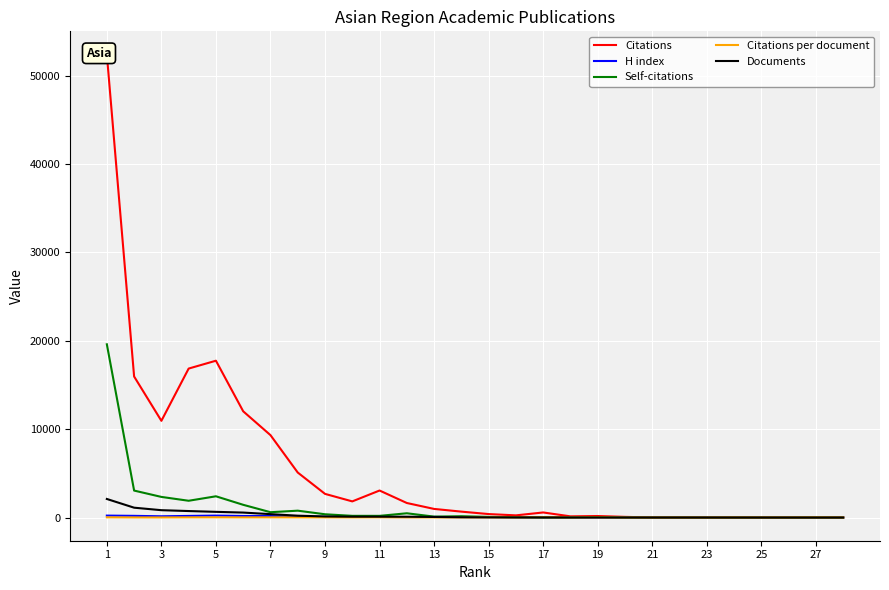

At which category is the sum across all series the highest?

1